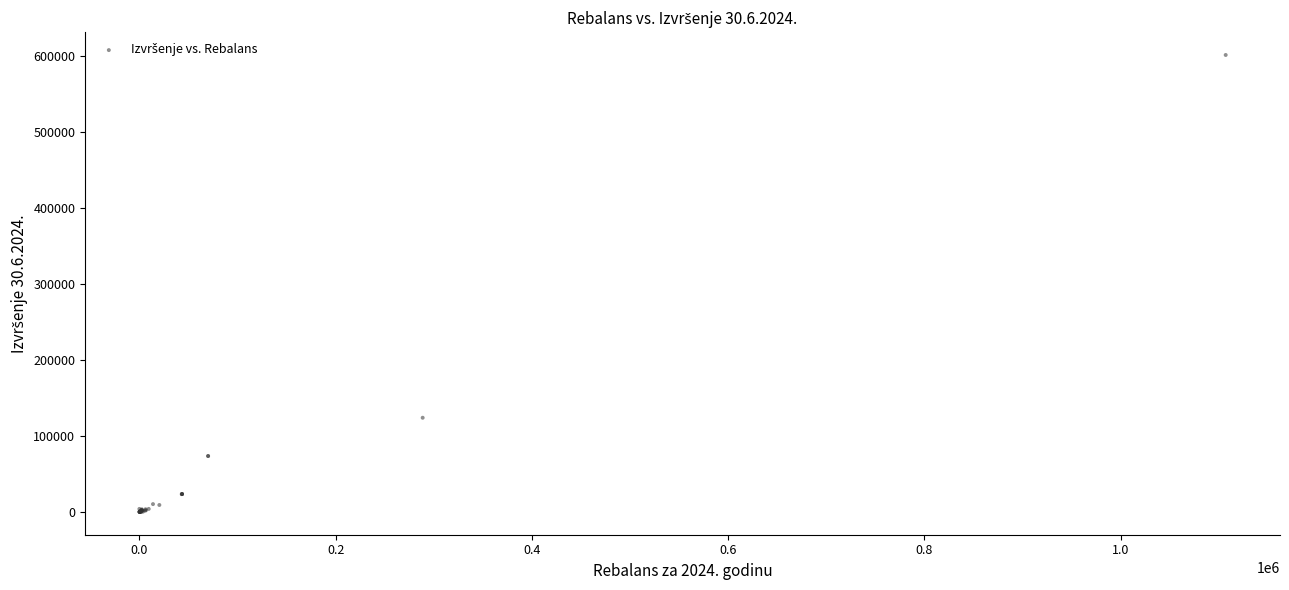

What Y value in the scatter plot is closest to 300395?

123779.0